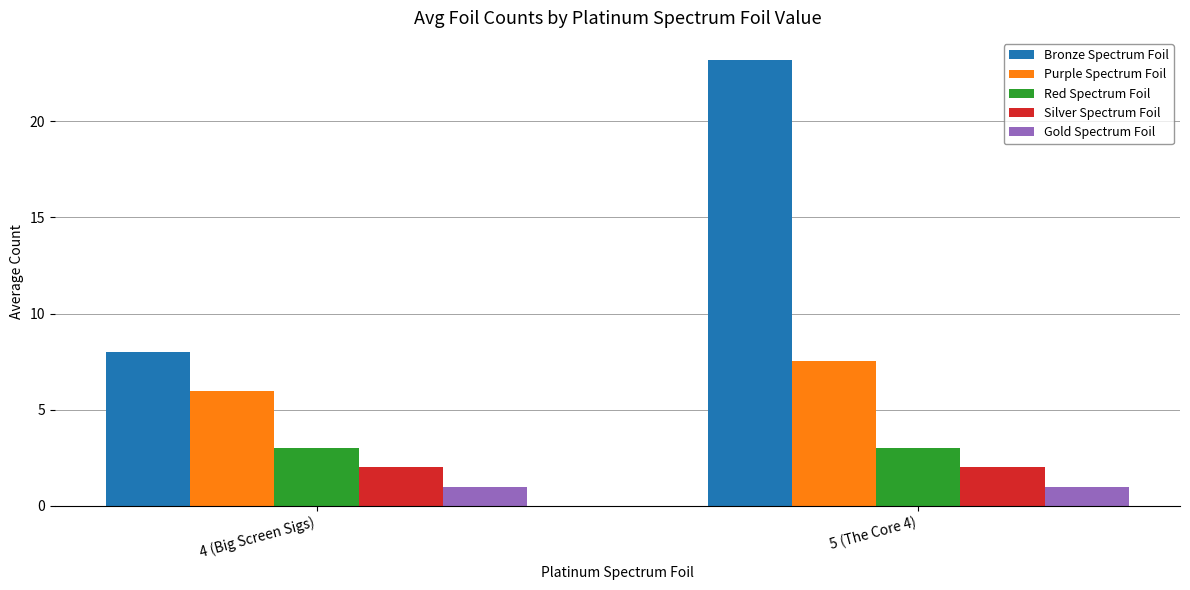

Does the chart contain stacked bars?

No